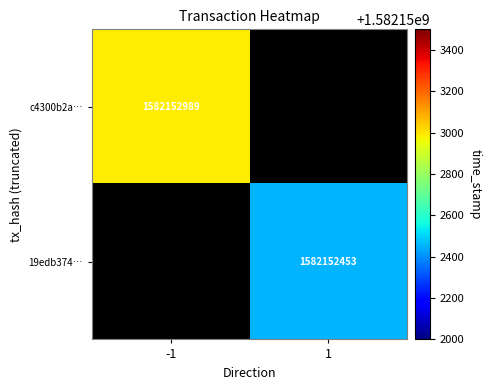

At direction, list the series in order from largest to smallest.

19edb374fbb57d3ab6e7875e50a5ae6711e9f06, c4300b2a0e28c0228bb3051954edb489cc3487a